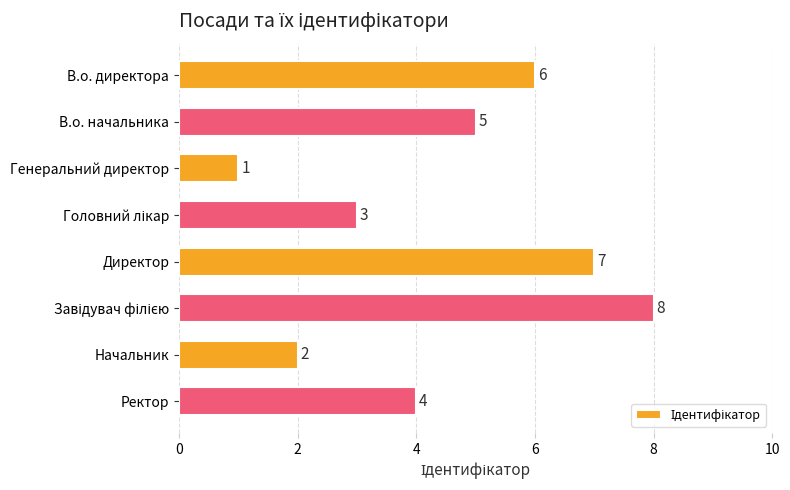

At which label is the value closest to 4?

Ректор